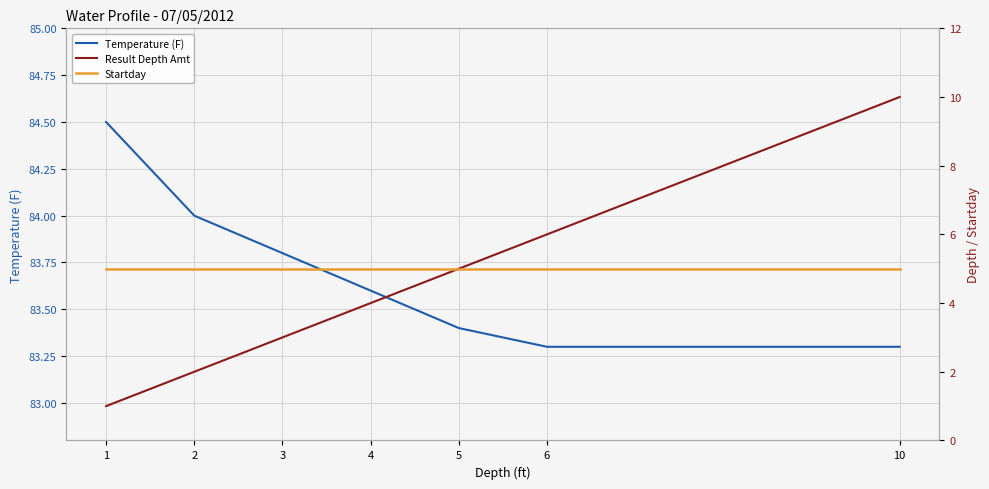

Which series has the widest spread of values?

Result Depth Amt